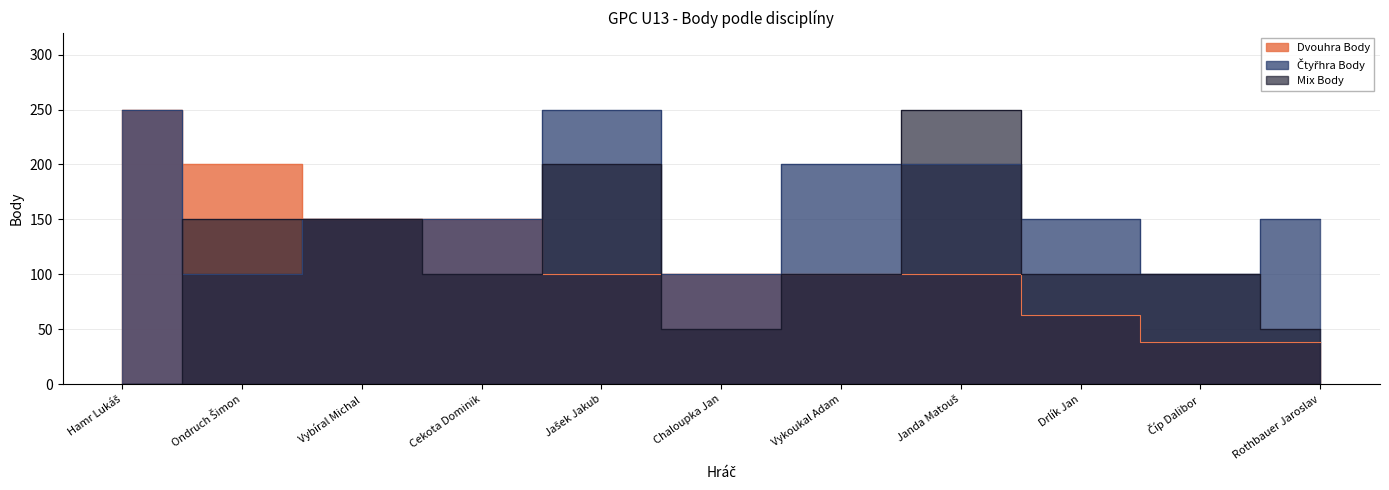

The Dvouhra Body series shows 62 at Chaloupka Jan. True or false?

False